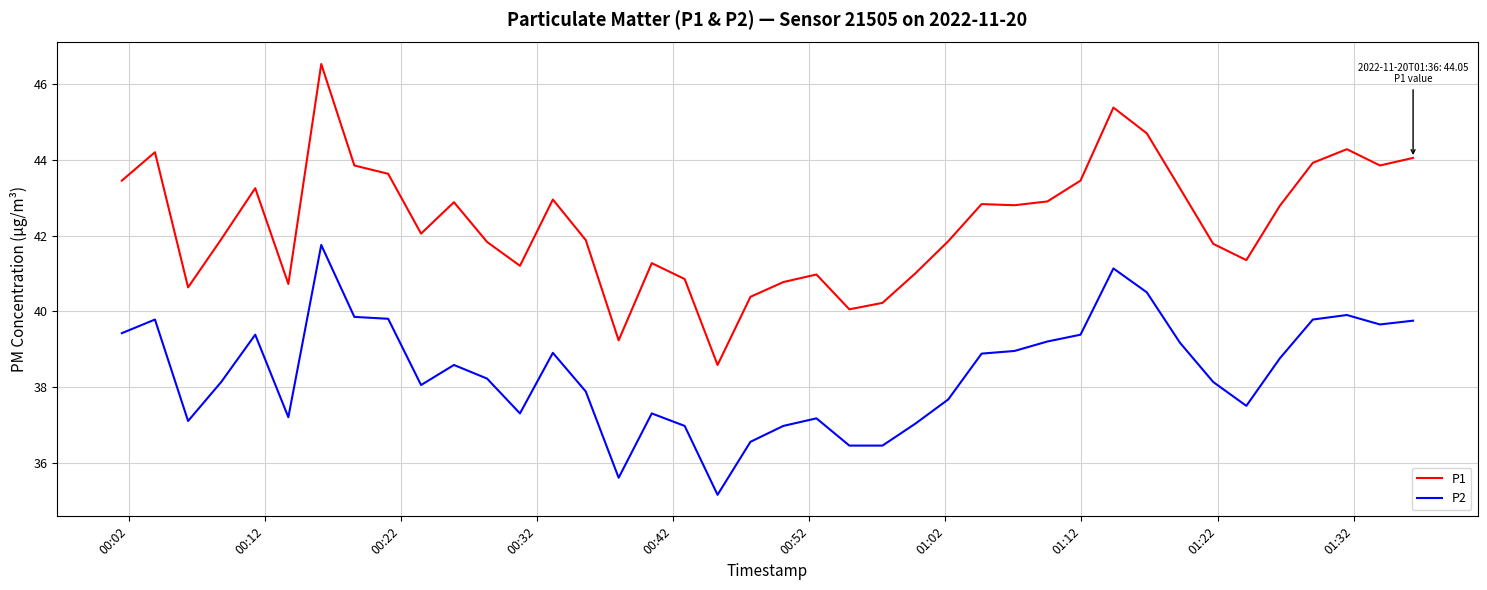

In P2, how many points are higher than both neighbors (excluding endpoints)?

9